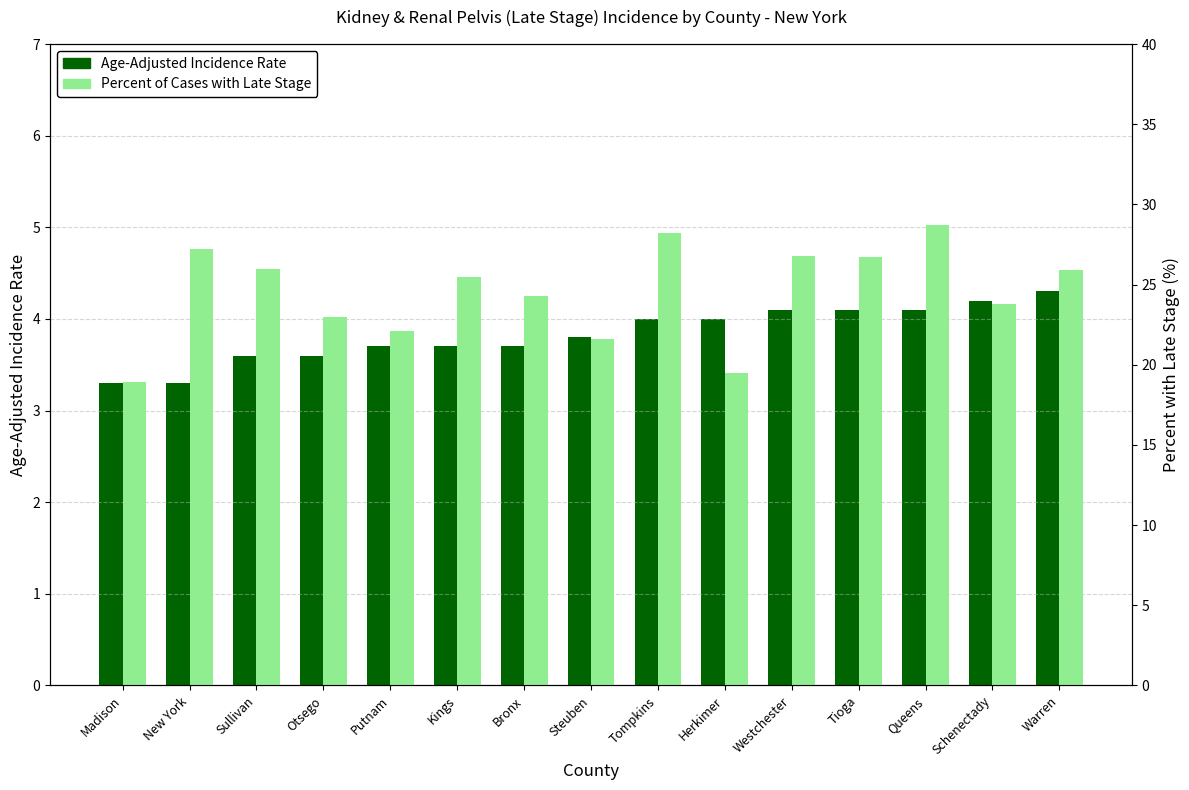

The value of Percent of Cases with Late Stage at Herkimer is 30.3. True or false?

False